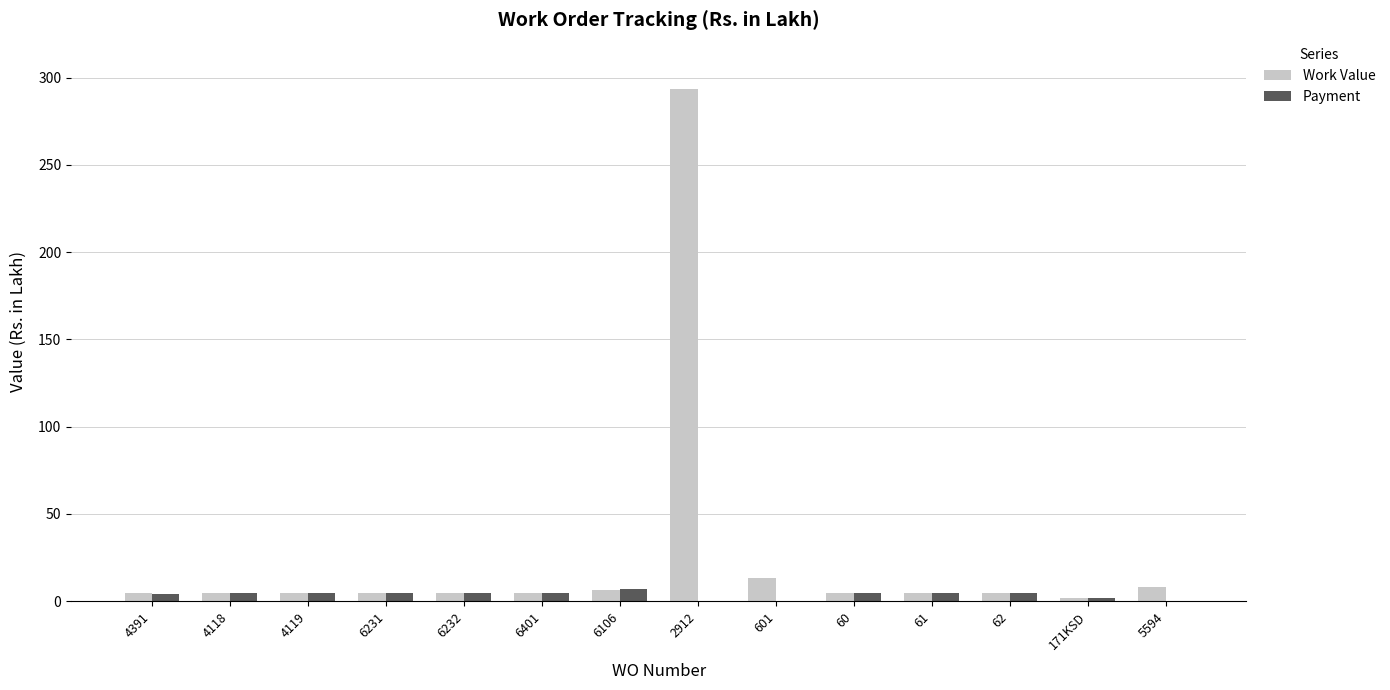

How many groups of bars are there?

14